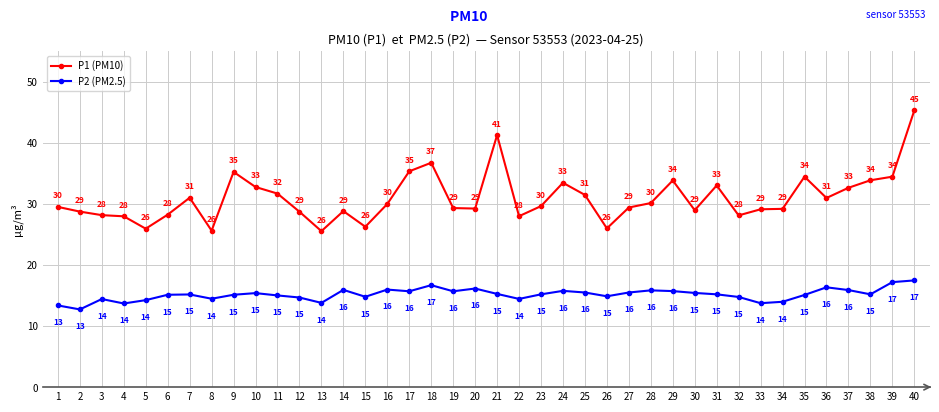

Does the chart have visible grid lines?

Yes